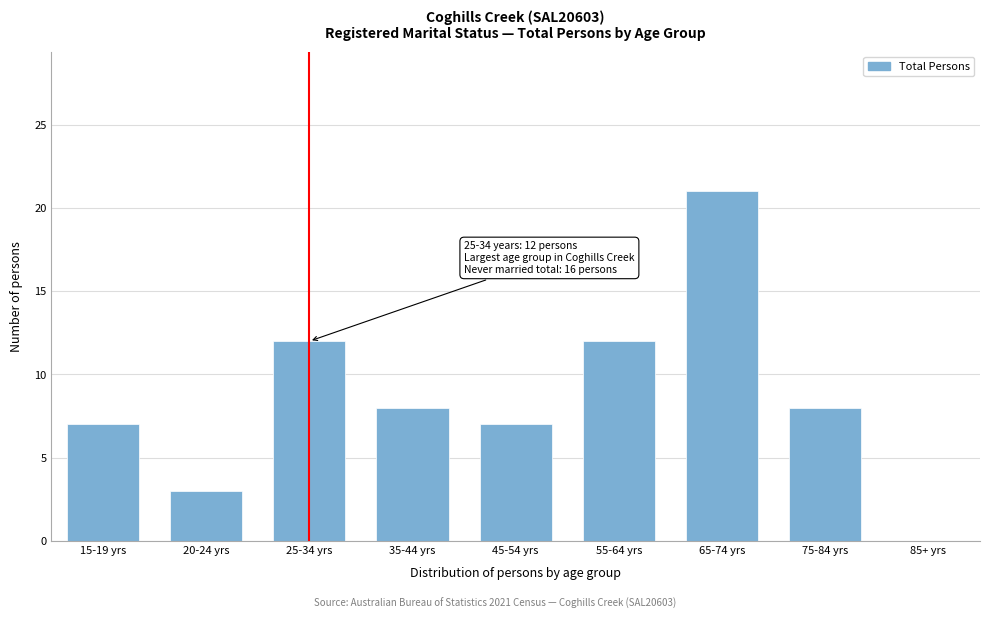

Reading left to right, transcribe all the data shown in this chart.

15-19 yrs=7	20-24 yrs=3	25-34 yrs=12	35-44 yrs=8	45-54 yrs=7	55-64 yrs=12	65-74 yrs=21	75-84 yrs=8	85+ yrs=0